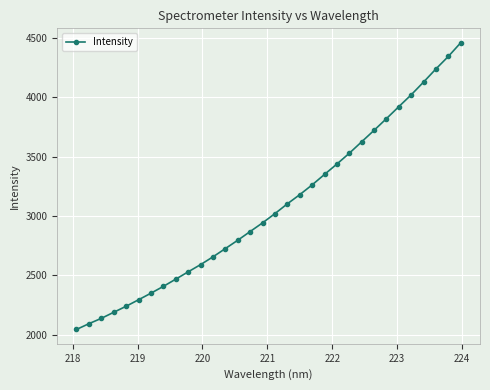

What is the value of the 29th point from the left?

4127.5